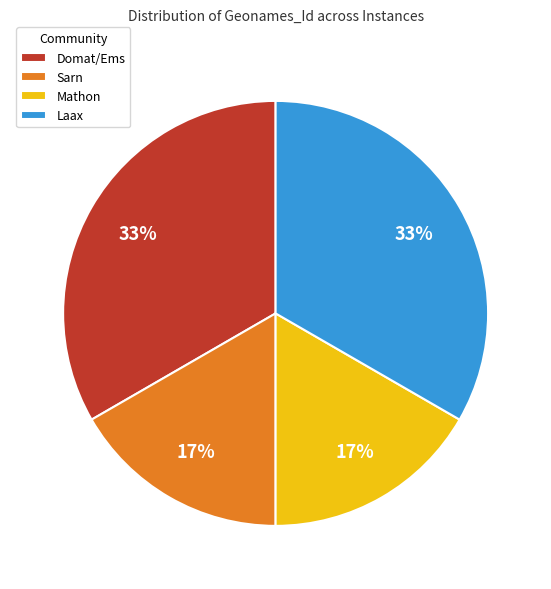

To the nearest percent, what portion does Sarn represent?

17%